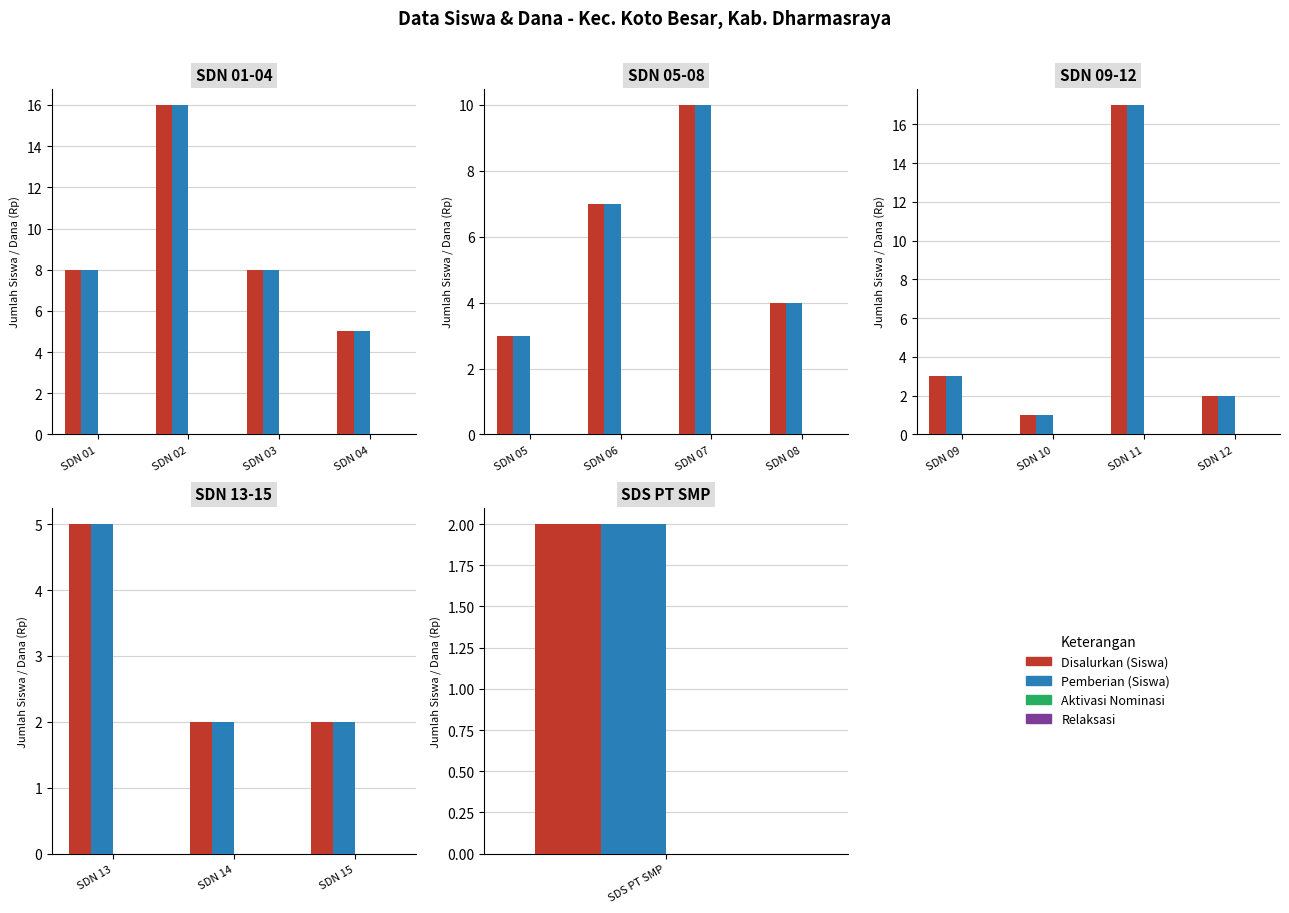

Rank the series by their maximum value, from lowest to highest.

Aktivasi Nominasi, Relaksasi, Disalurkan (Siswa), Pemberian (Siswa)